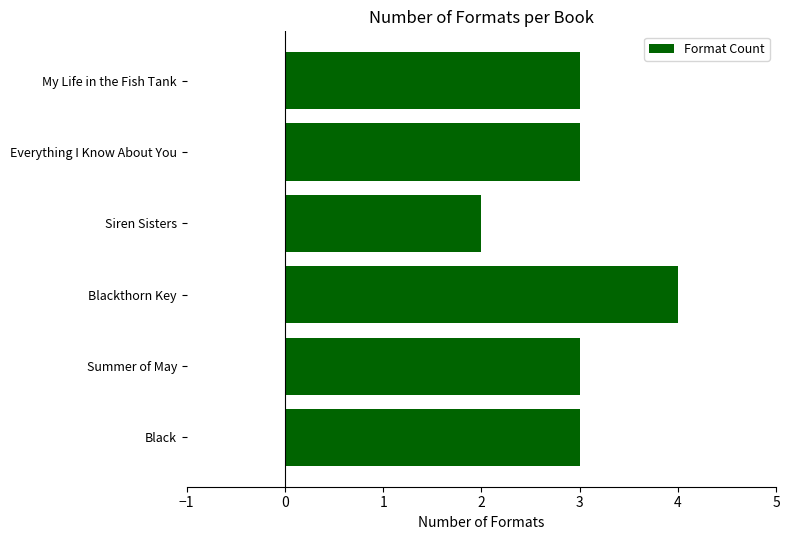

What is the average value?

3